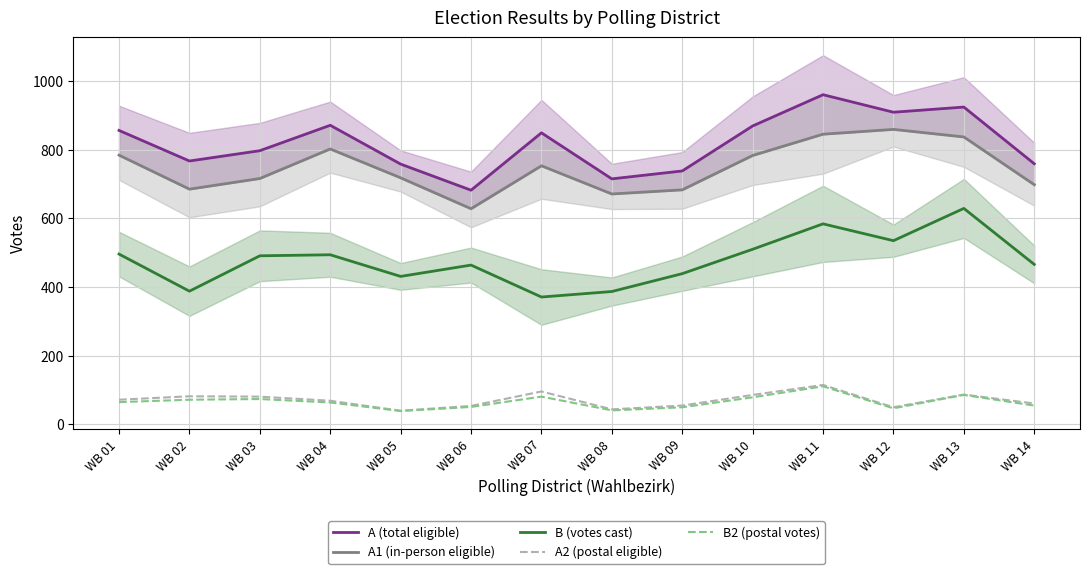

What is the average value of the B2 (postal votes) series?

65